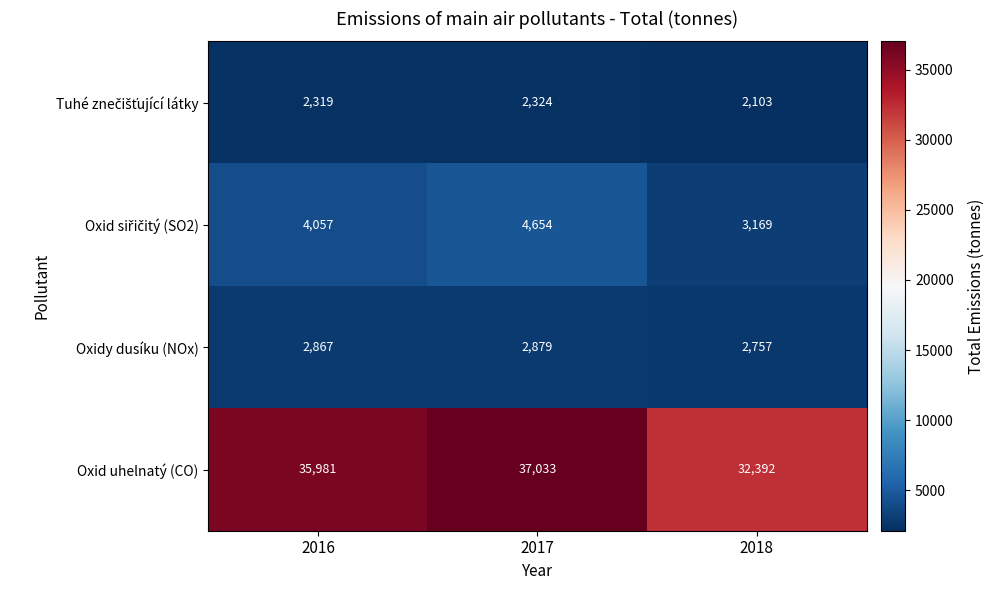

What is the total value across all series at 2017?

46890